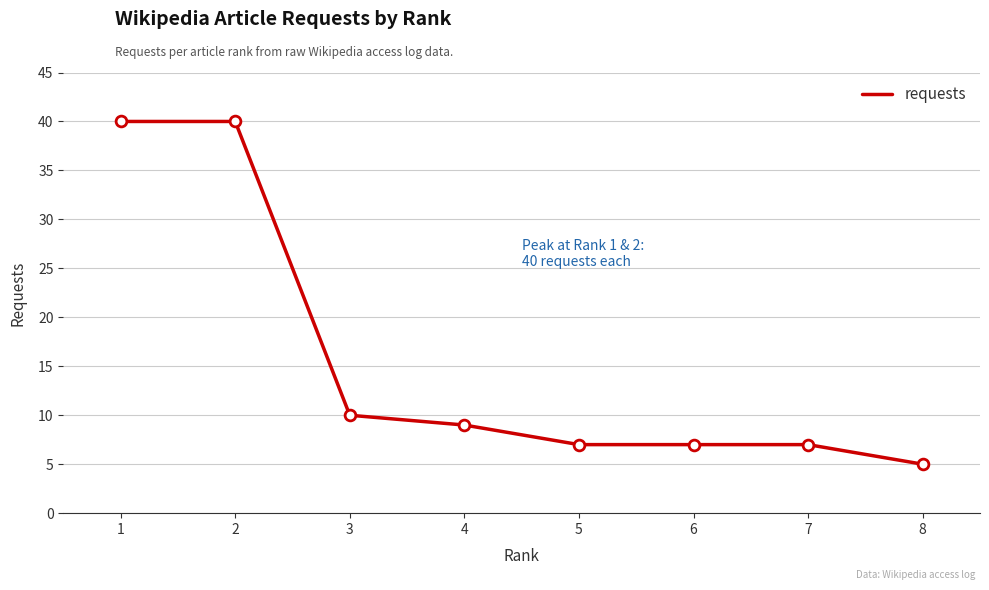

Which has a higher value, 1 or 7?

1